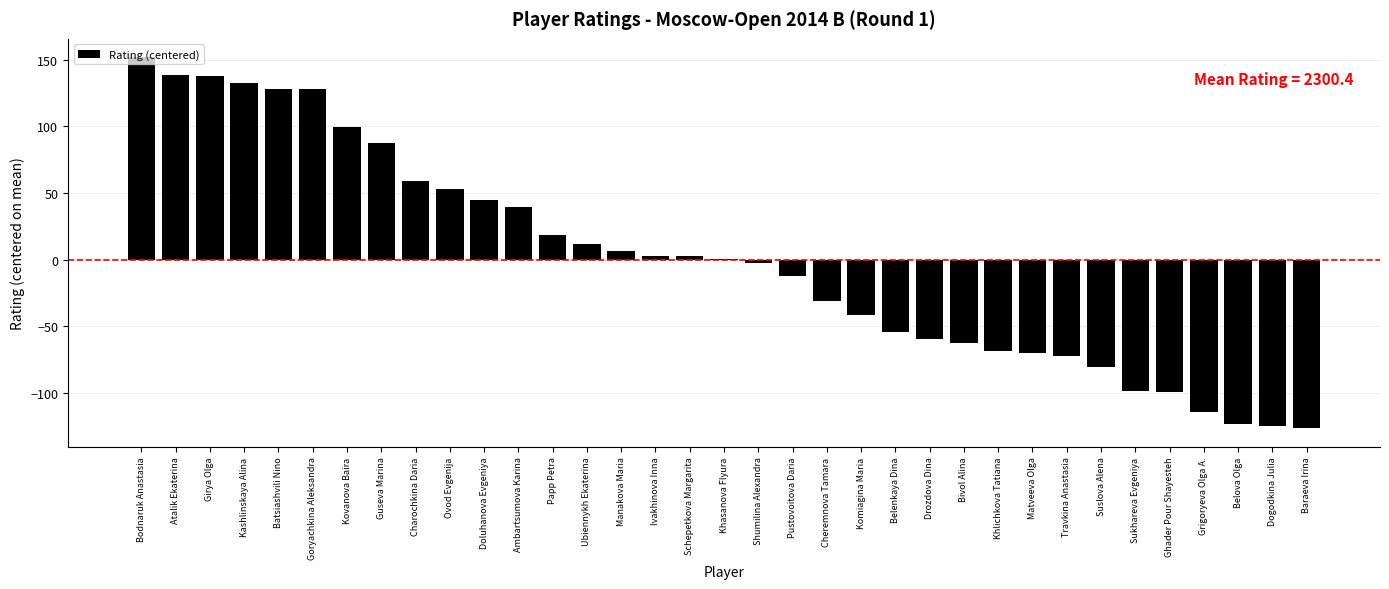

How many distinct data groups are displayed?

1